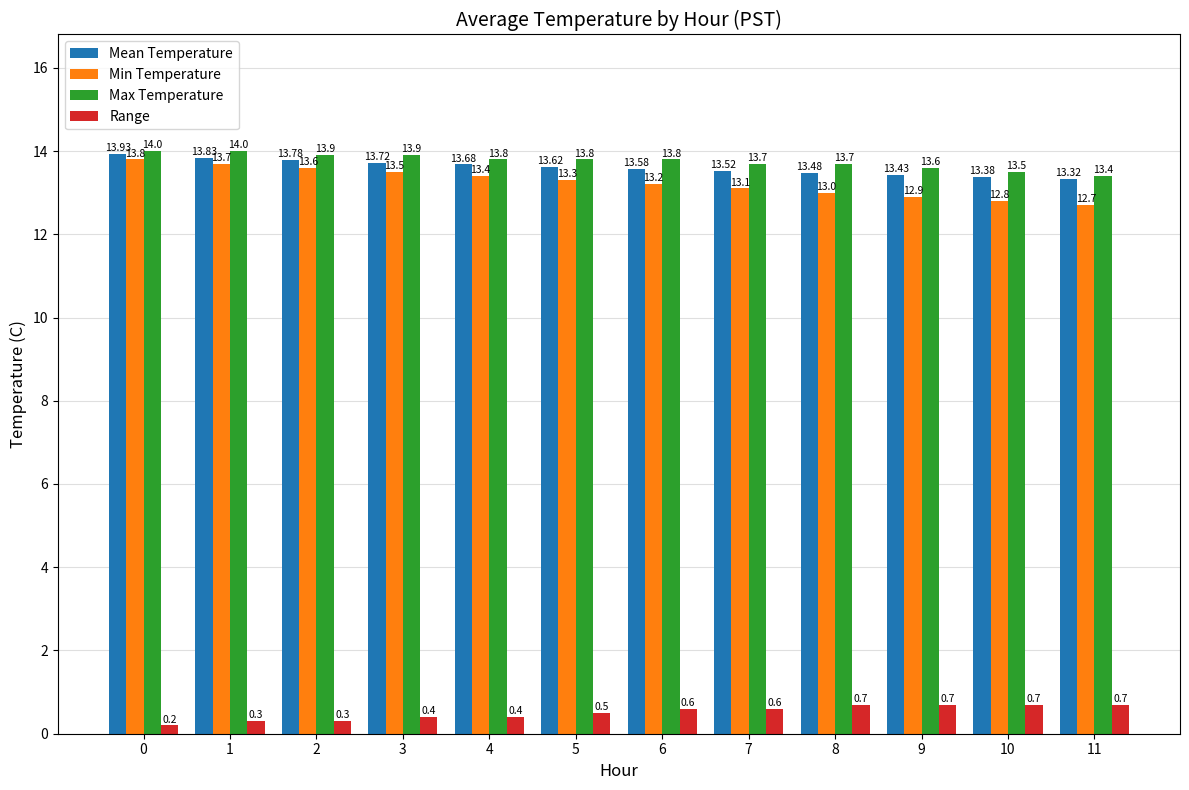

The value of Mean Temperature at 1 is 3.6. True or false?

False